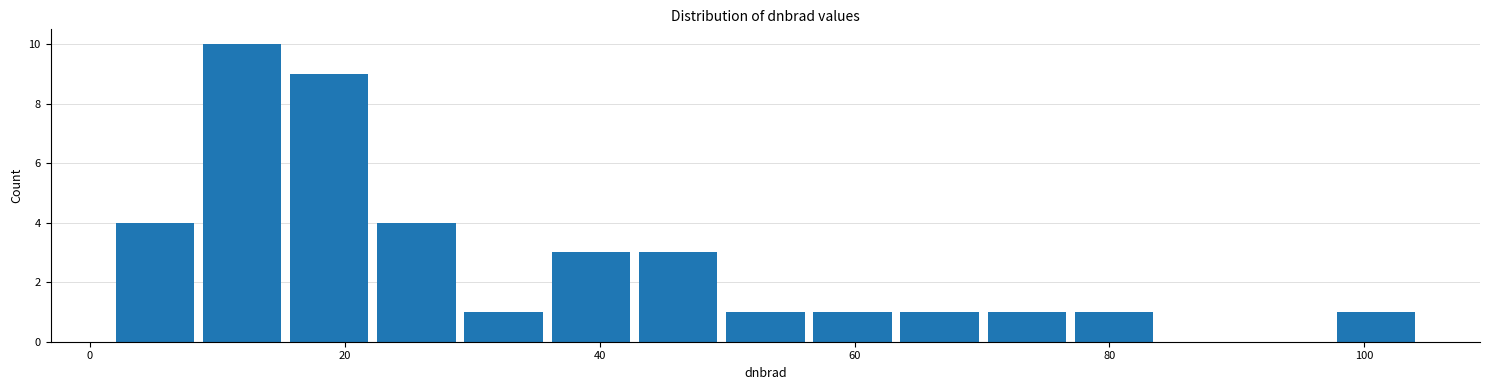

Around what value on the x-axis is the tallest bar? Give the approximate position of its centre, as read against the axis.

12